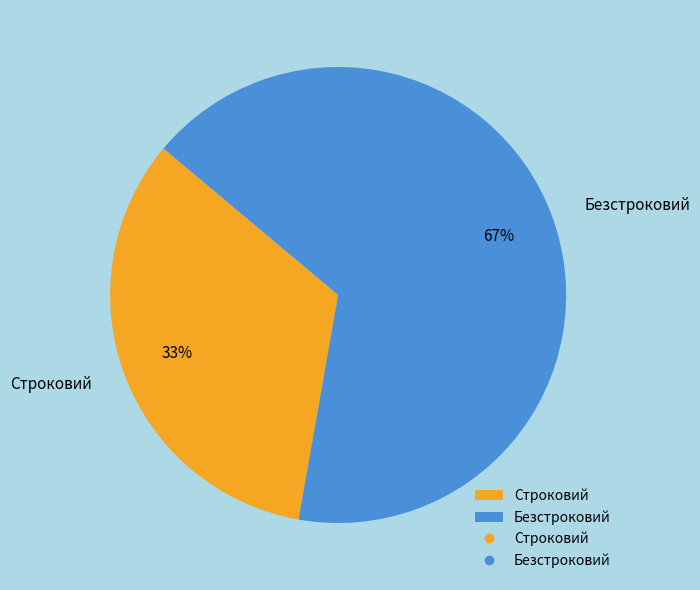

Which category has the smallest portion of the pie?

Строковий